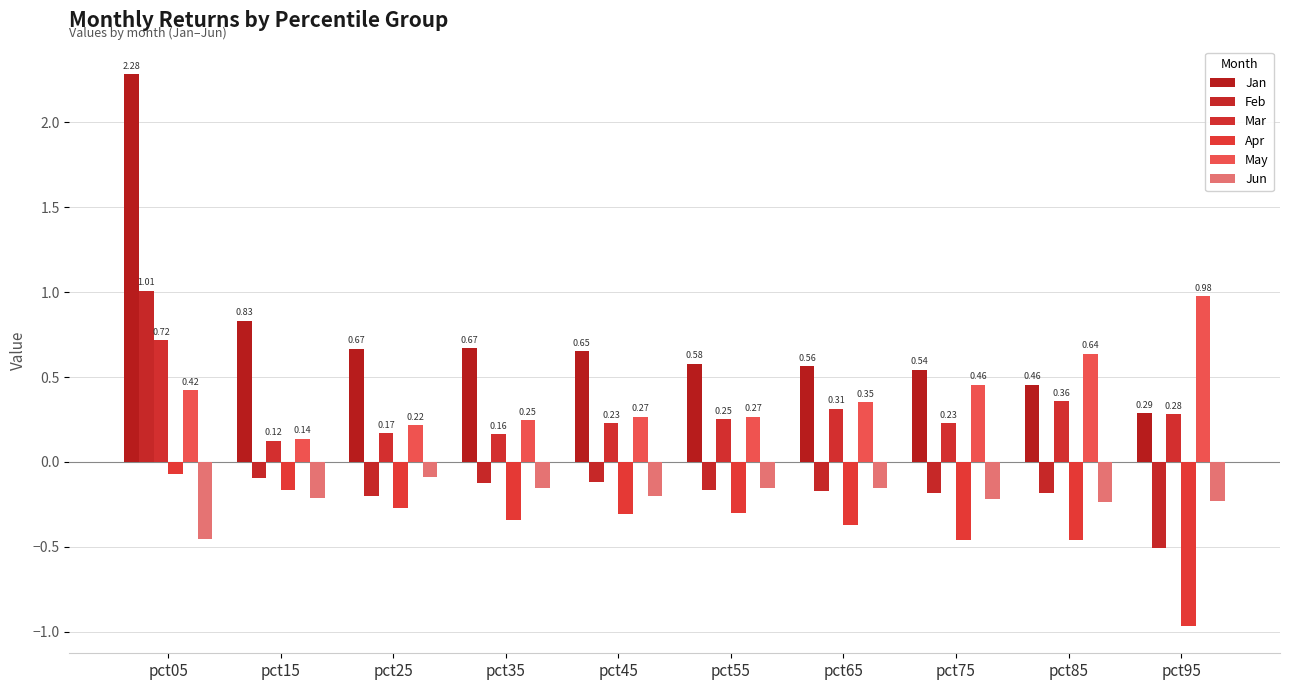

What is the average value of the Feb series?

-0.1